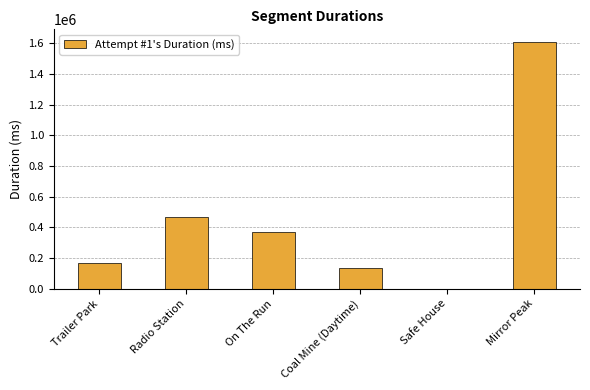

What is the average value?

458497